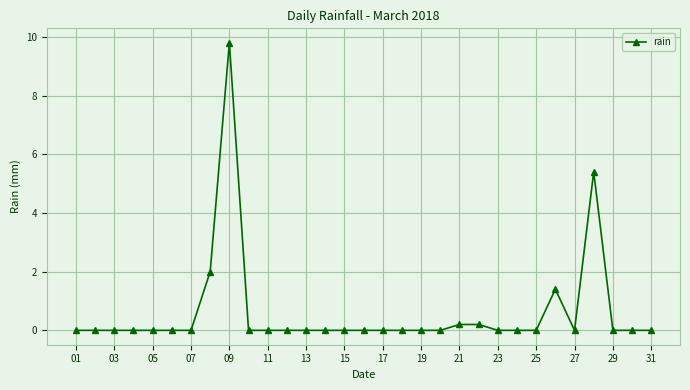

What is the sum of all values?

19.0